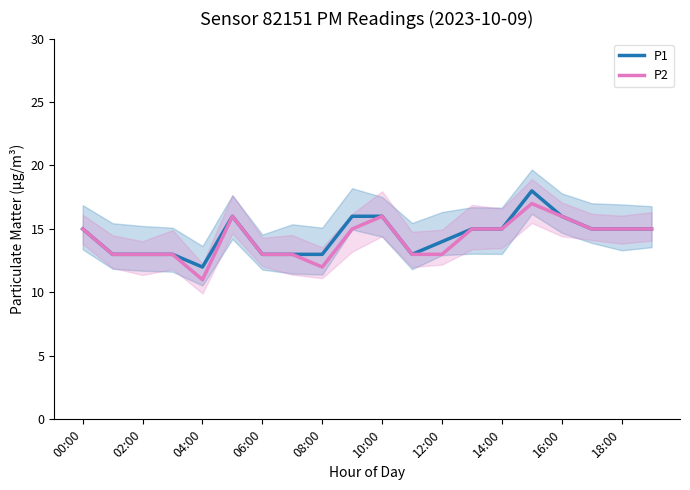

True or false: P1 has a value of 15 at 18:00.

True